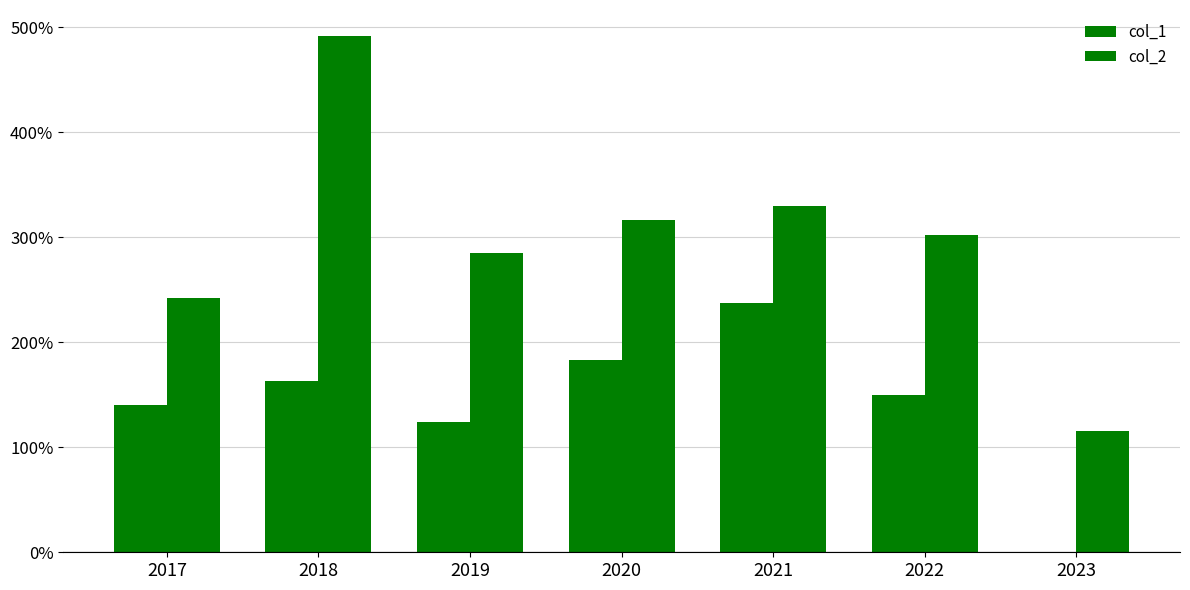

What is the greatest value displayed?

492